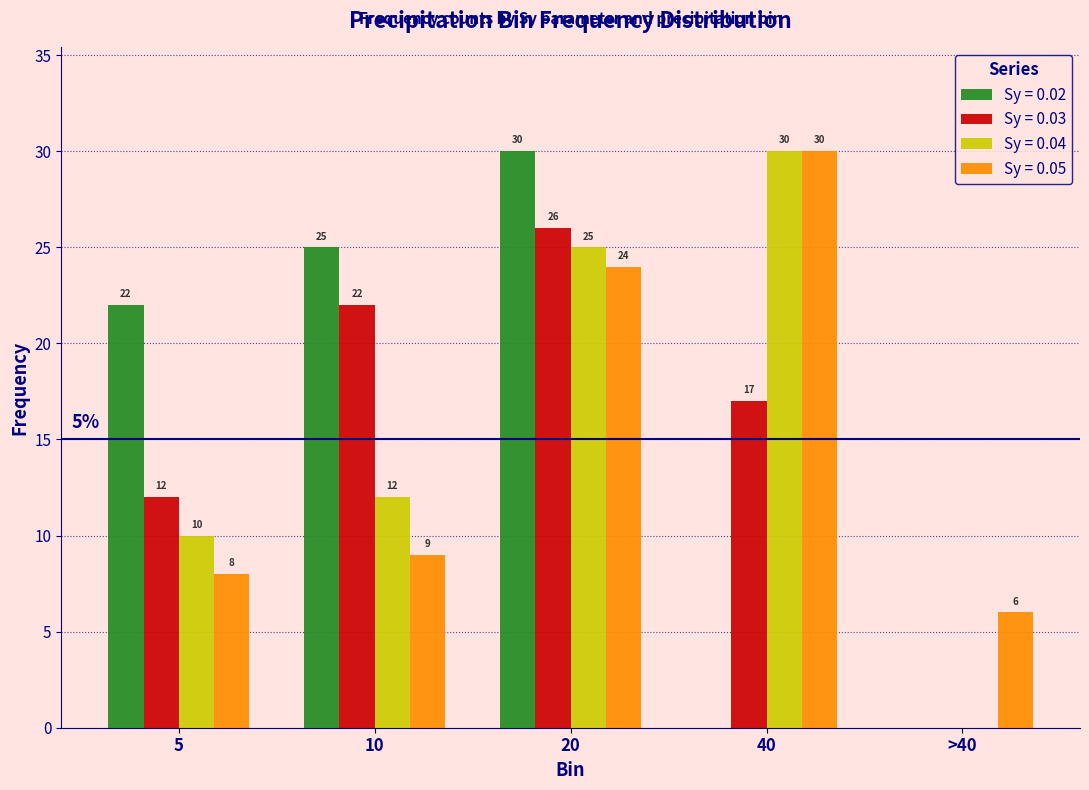

Reading right to left, list all the values displayed in this chart.

Sy = 0.02: >40=0	40=0	20=30	10=25	5=22
Sy = 0.03: >40=0	40=17	20=26	10=22	5=12
Sy = 0.04: >40=0	40=30	20=25	10=12	5=10
Sy = 0.05: >40=6	40=30	20=24	10=9	5=8